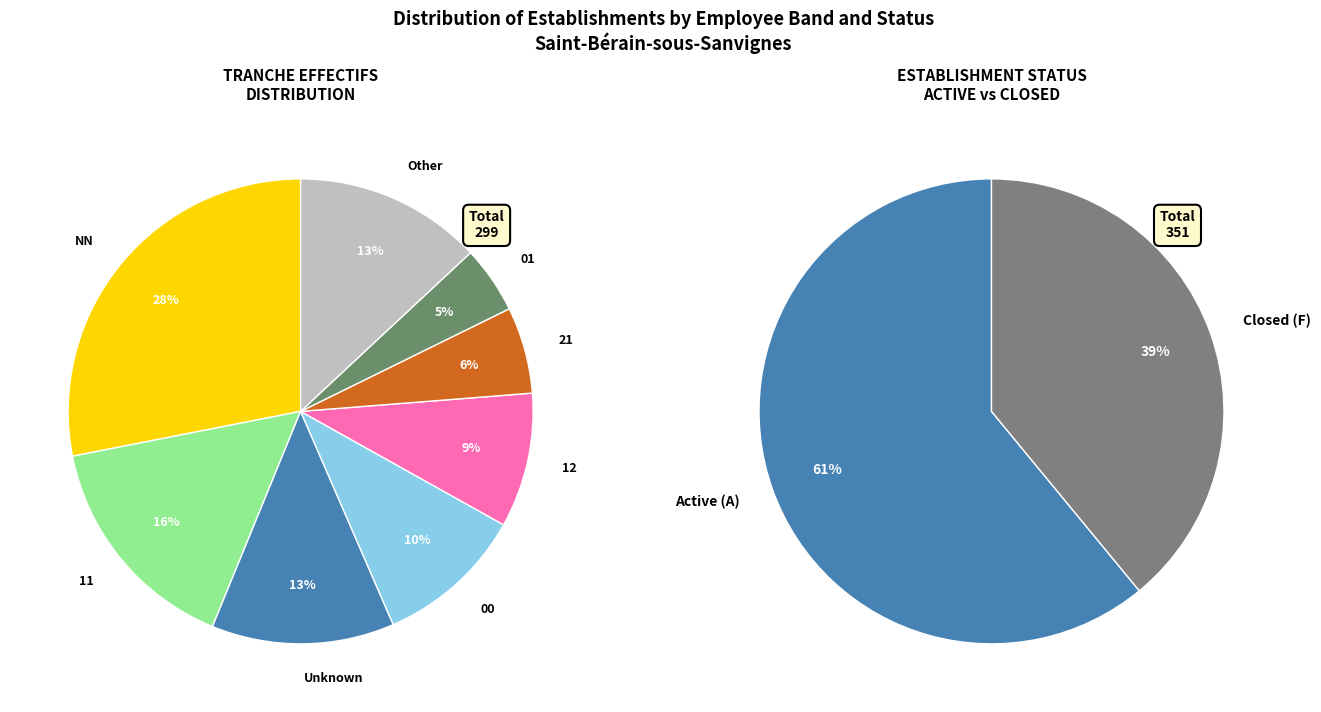

What is the largest slice in the pie chart?

NN